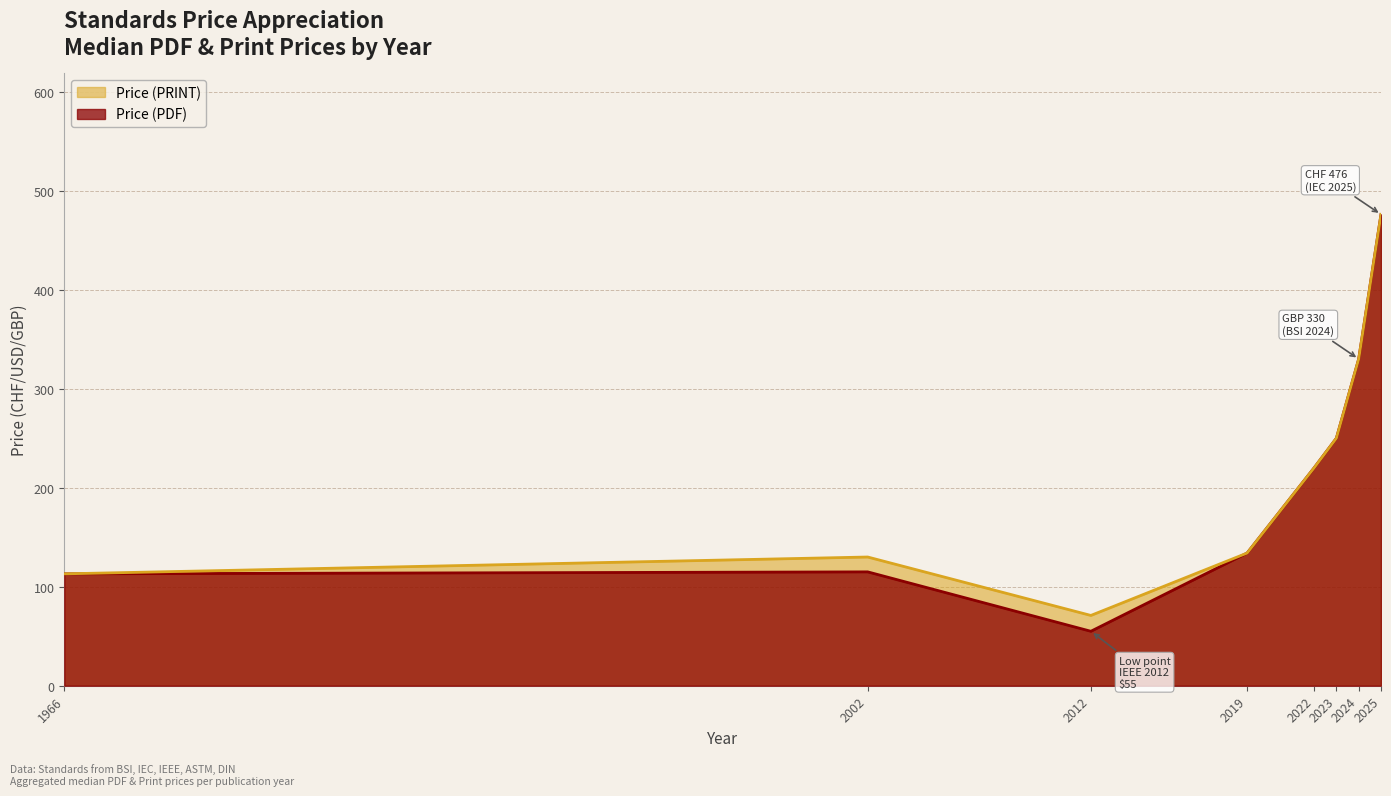

Which series has the largest range (max minus min)?

Price (PDF)